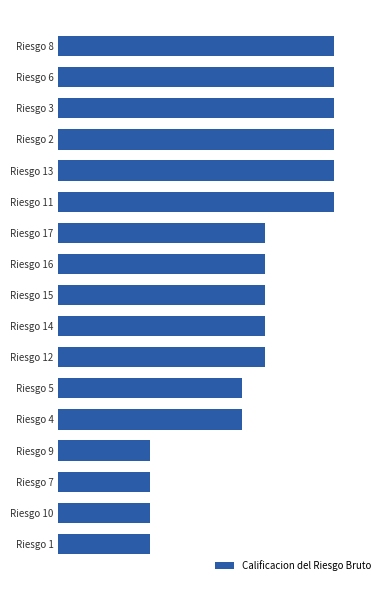

Does the chart contain any negative values?

No